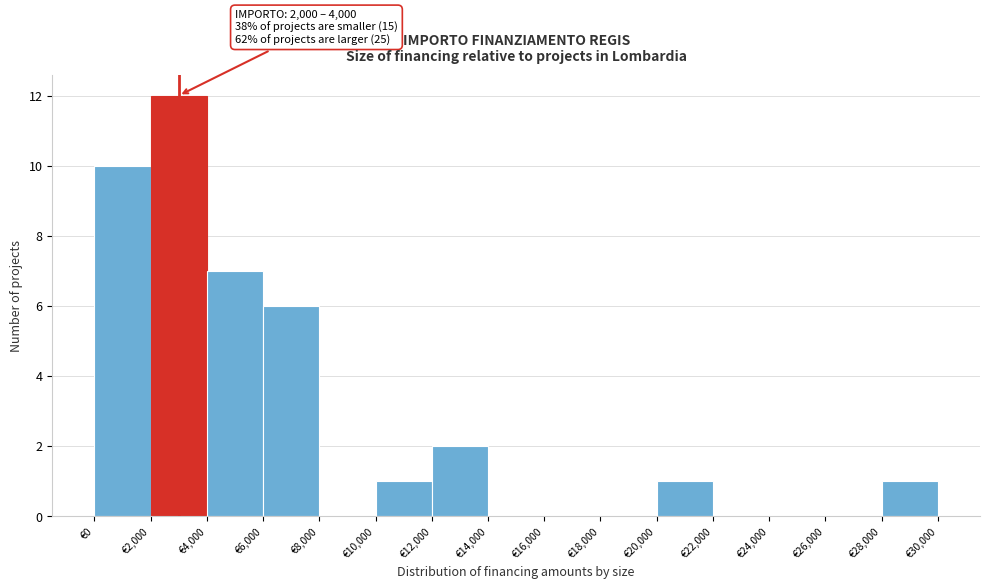

Which range on the x-axis has the tallest bar?

2000 to 4000